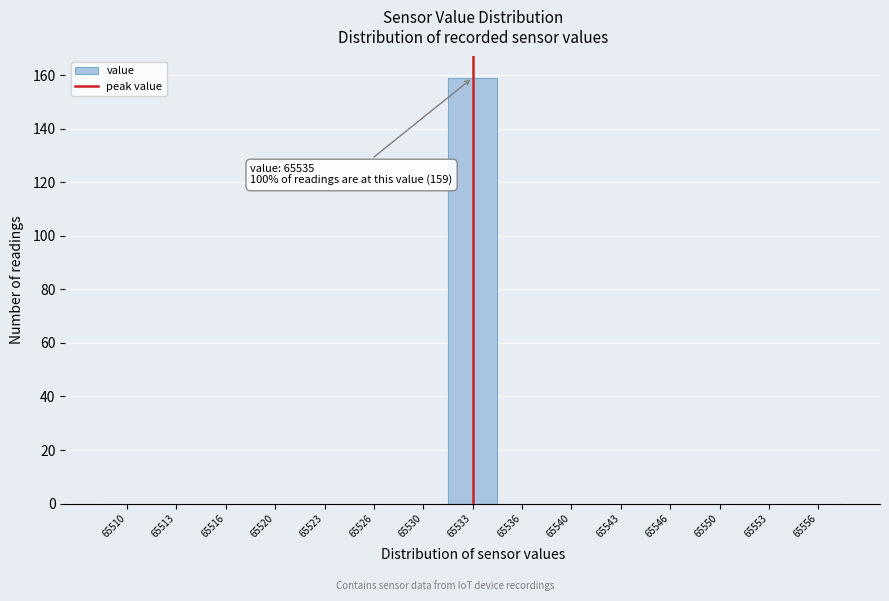

Reading right to left, extract all data points from this chart.

65556=0	65553=0	65550=0	65546=0	65543=0	65540=0	65536=0	65533=159	65530=0	65526=0	65523=0	65520=0	65516=0	65513=0	65510=0